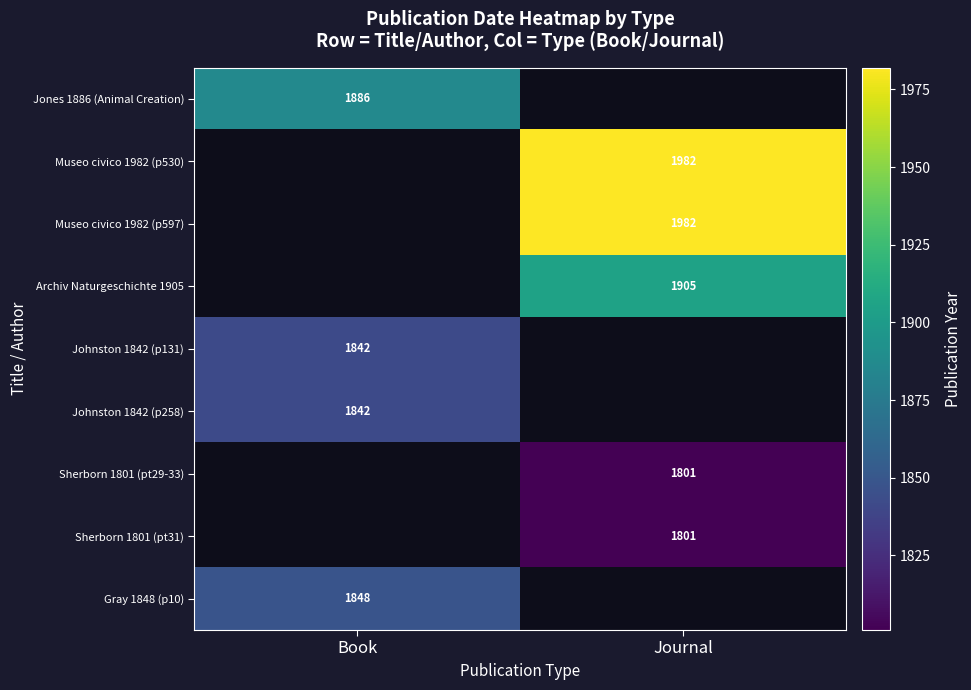

The Sherborn 1801 (pt31) series shows 1801 at Journal. True or false?

True